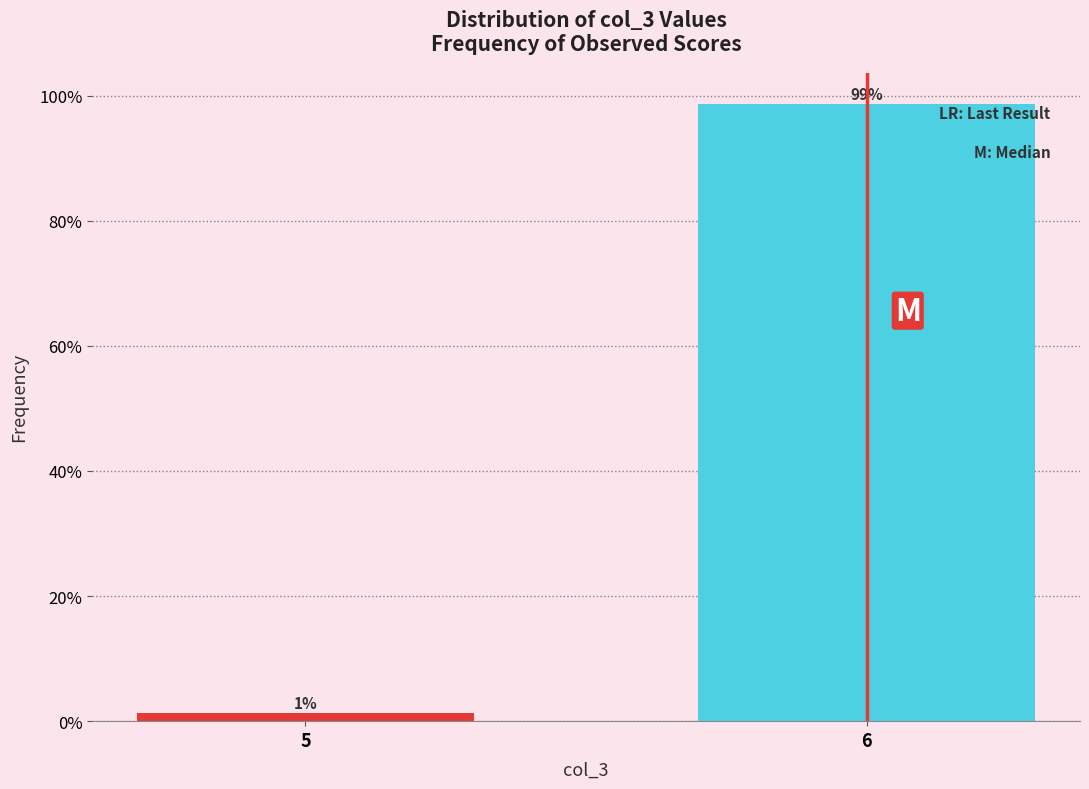

What is the value of the 2nd bar from the left?

98.8